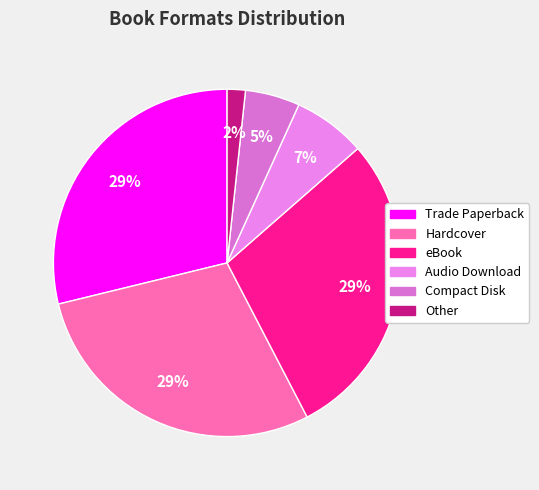

Combined, do Hardcover and eBook account for over 50%?

Yes